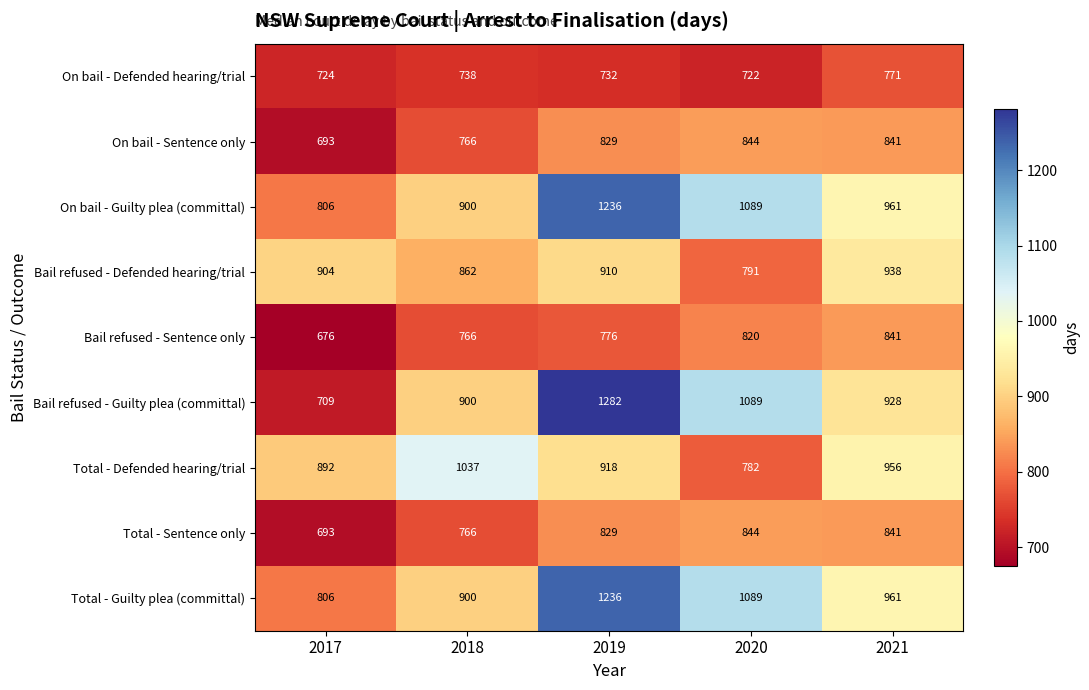

Rank the categories by Bail refused - Defended hearing/trial value from highest to lowest.

2021, 2019, 2017, 2018, 2020